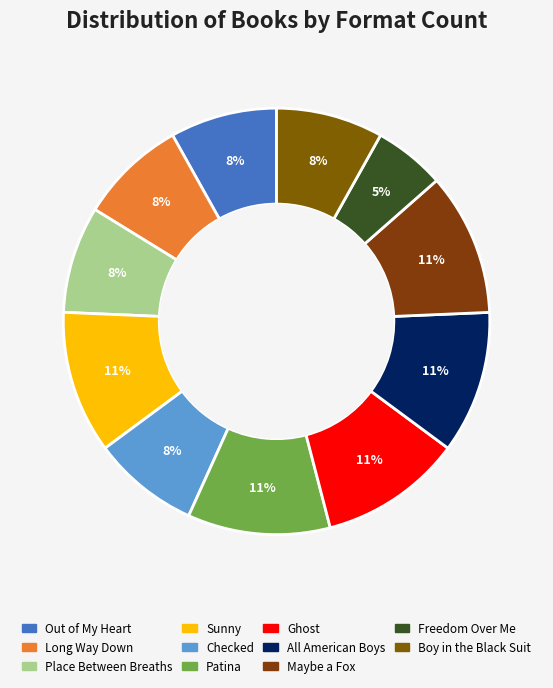

What is the smallest slice in the pie chart?

Freedom Over Me